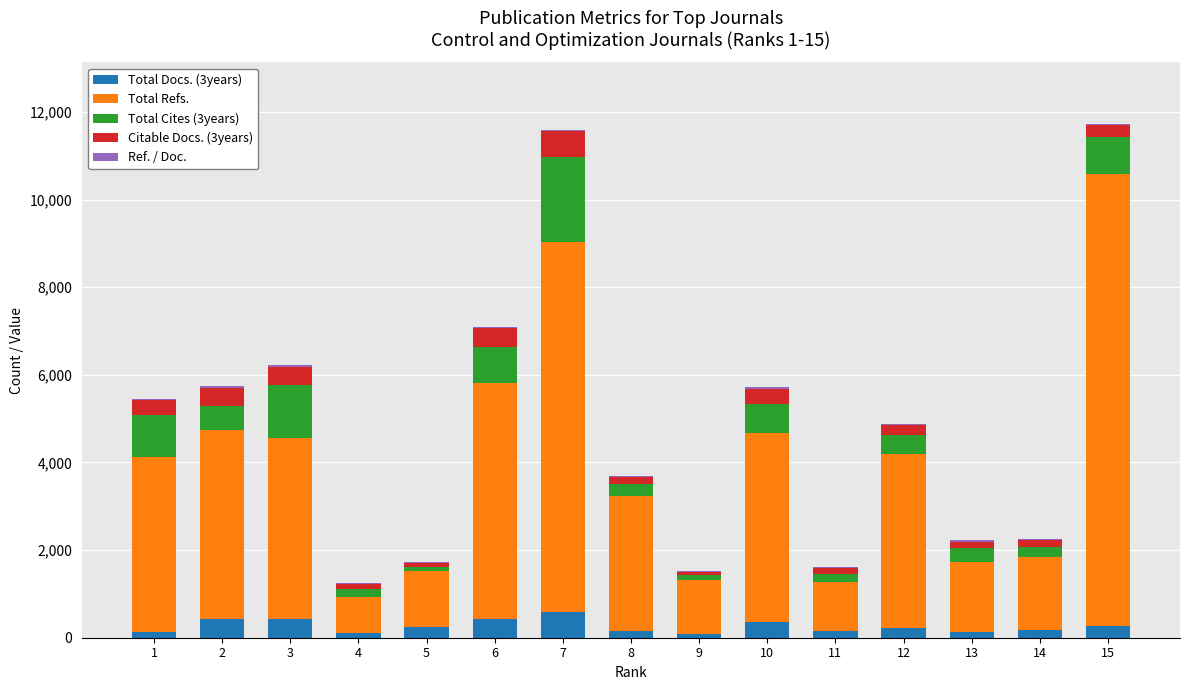

The value of Total Docs. (3years) at 2 is 422. True or false?

True